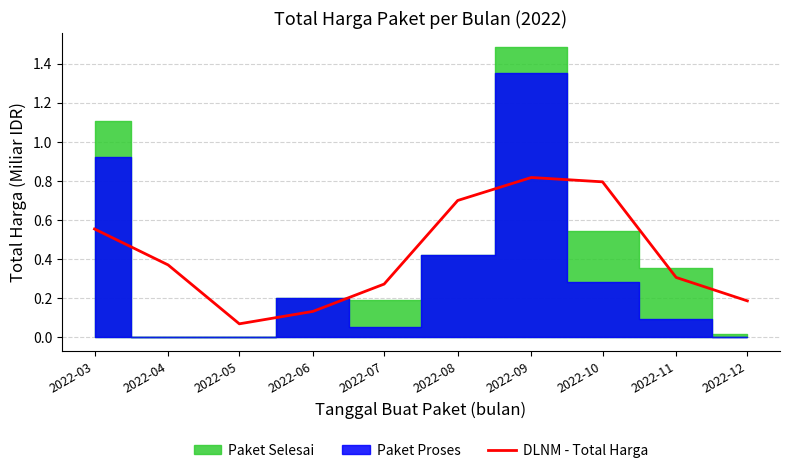

What is the difference between the second highest and second lowest values?

0.7